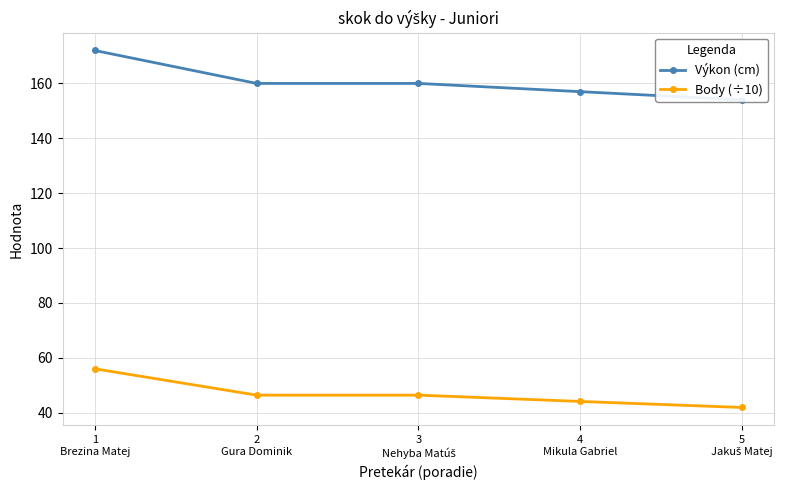

How many data points in Výkon (cm) are less than 160?

2